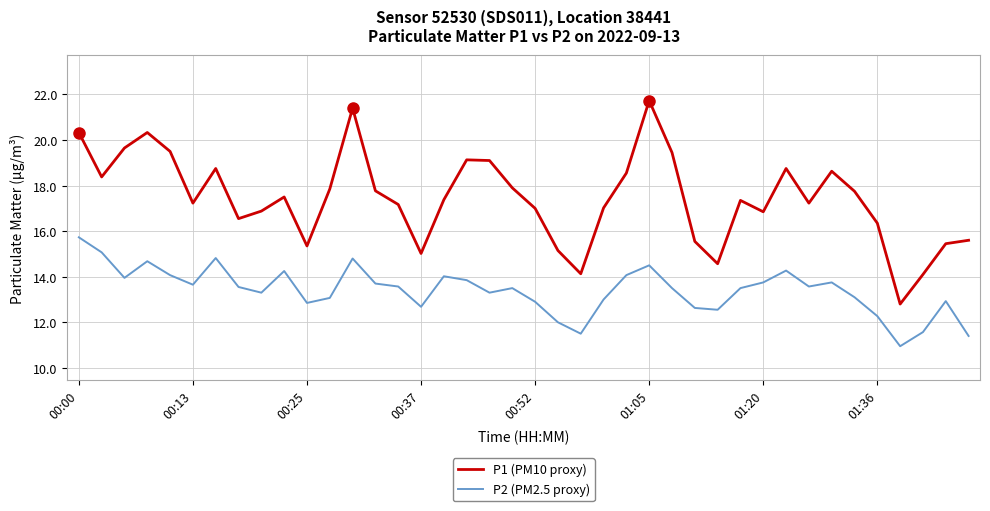

Rank the series by their maximum value, from lowest to highest.

P2 (PM2.5 proxy), P1 (PM10 proxy)